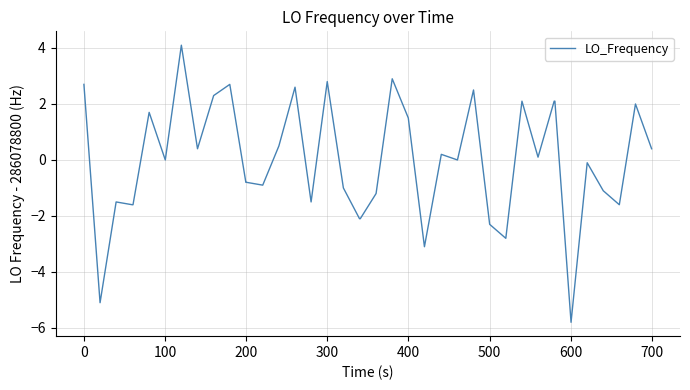

What is the difference between the maximum and minimum values?

9.9